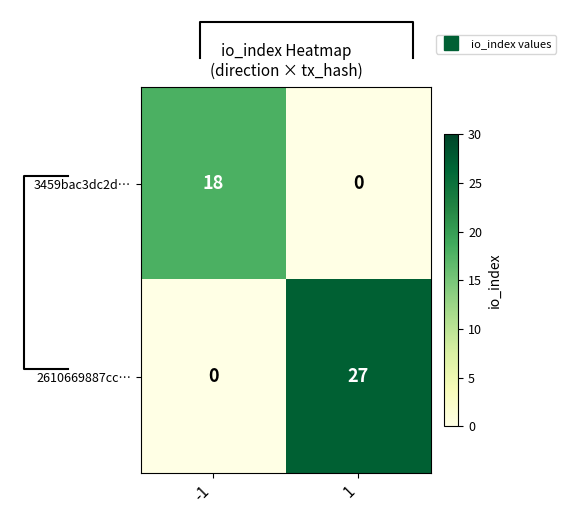

List the series in order of their overall mean, lowest first.

3459bac3dc2d…, 2610669887cc…